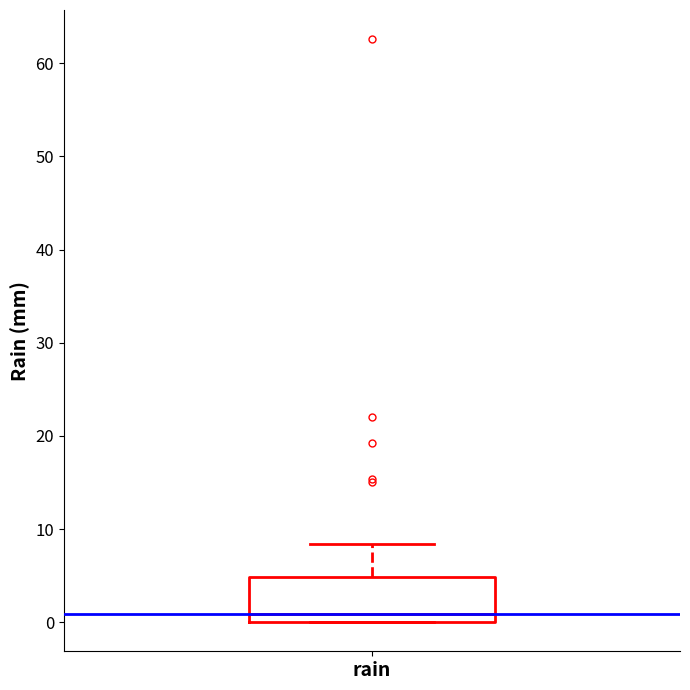

Transcribe this box plot: give where the median line is, the range the box spans, and where the two whiskers end, as read against the y-axis. The values are not printed on the chart, so give them approximately, as read against the axis.

median 1, box 0 to 5, whiskers 0 to 8